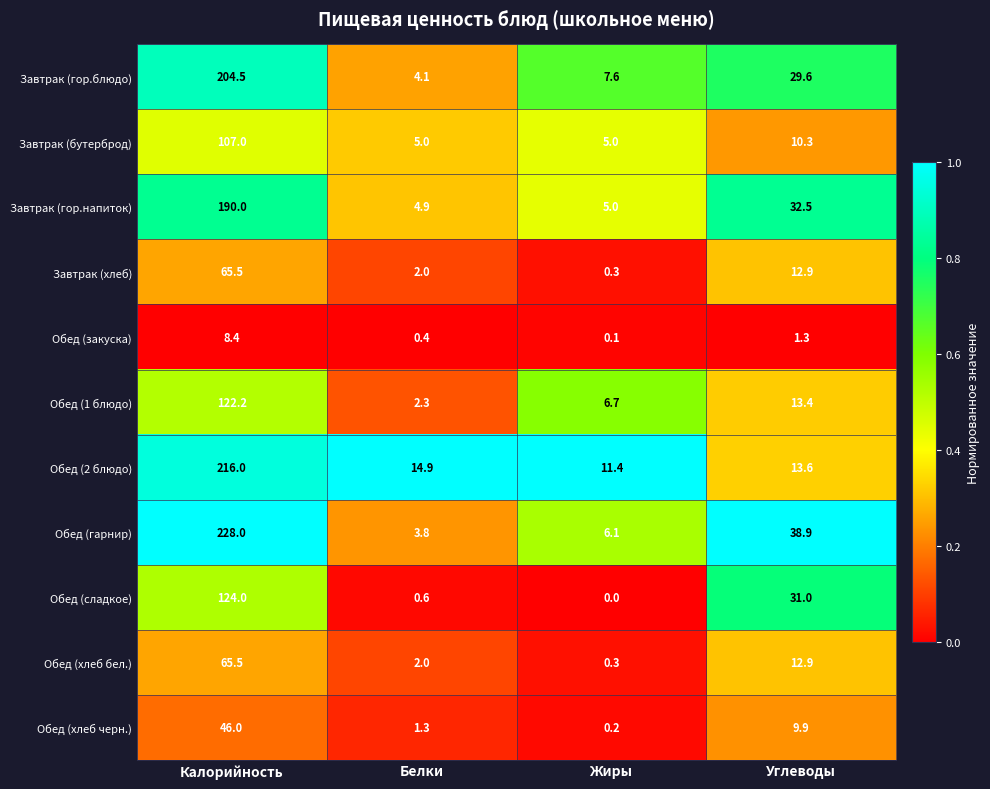

Is it true that Обед (2 блюдо) equals 61.4 at Калорийность?

False